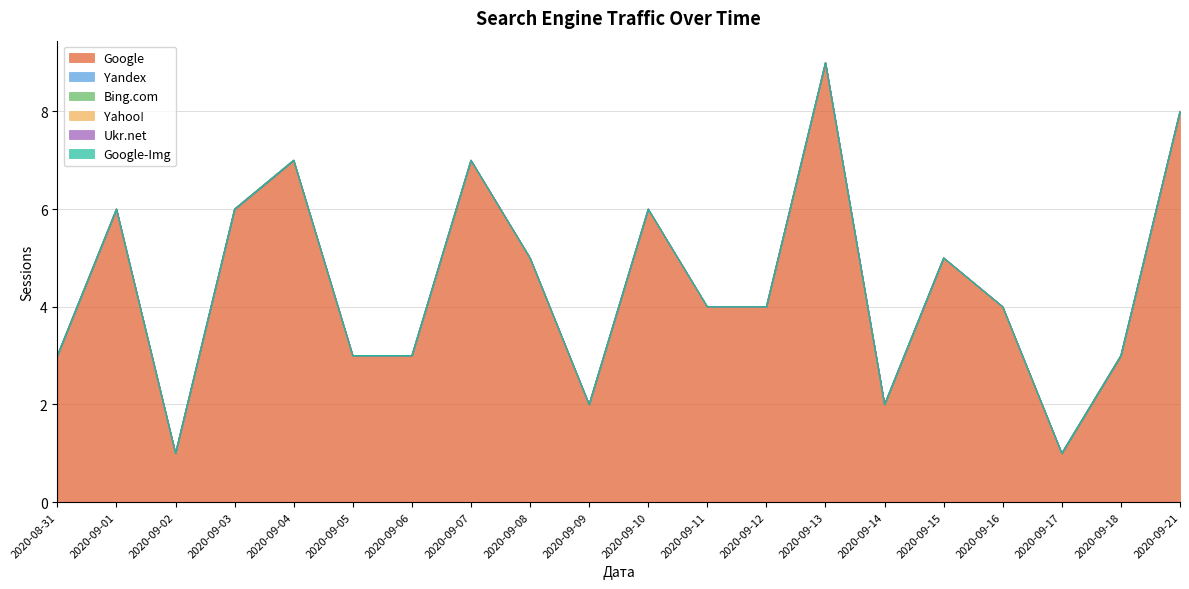

The Yahoo! series shows 0 at 2020-09-11. True or false?

True